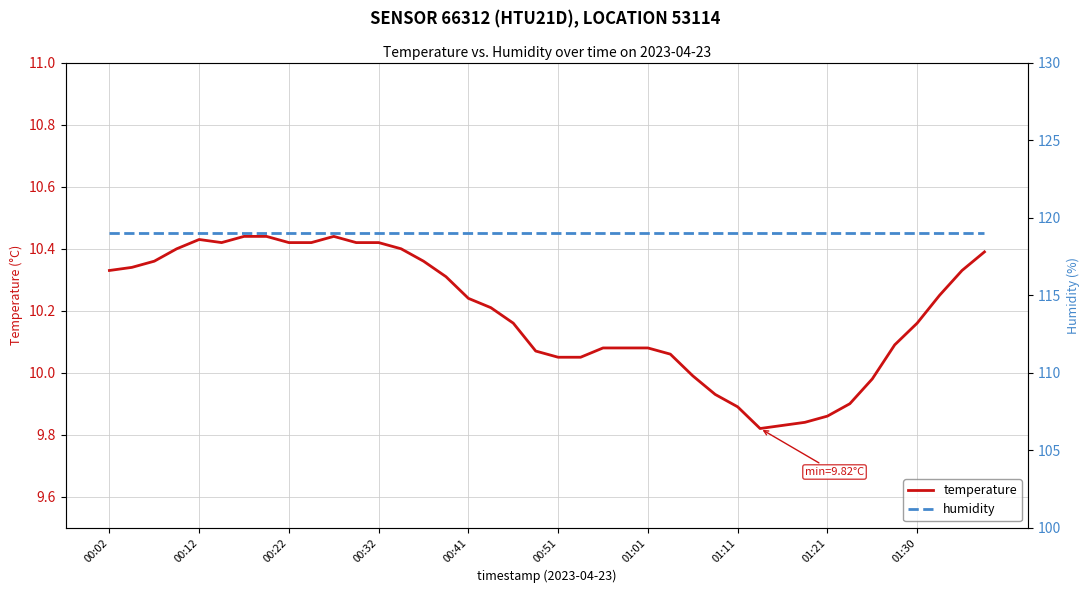

Which category has the highest value across all series?

00:02